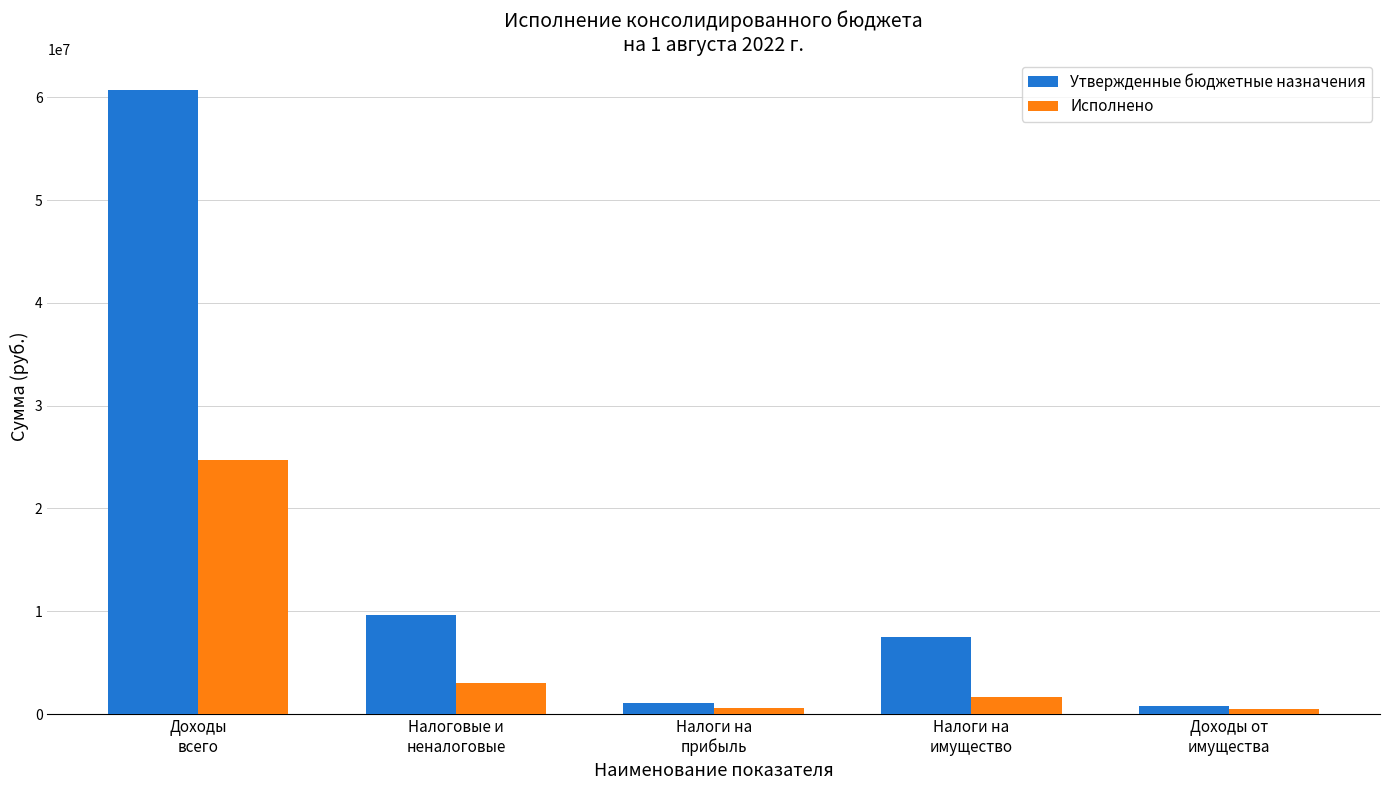

What is the difference between the maximum and minimum values in the Исполнено series?

24258522.0